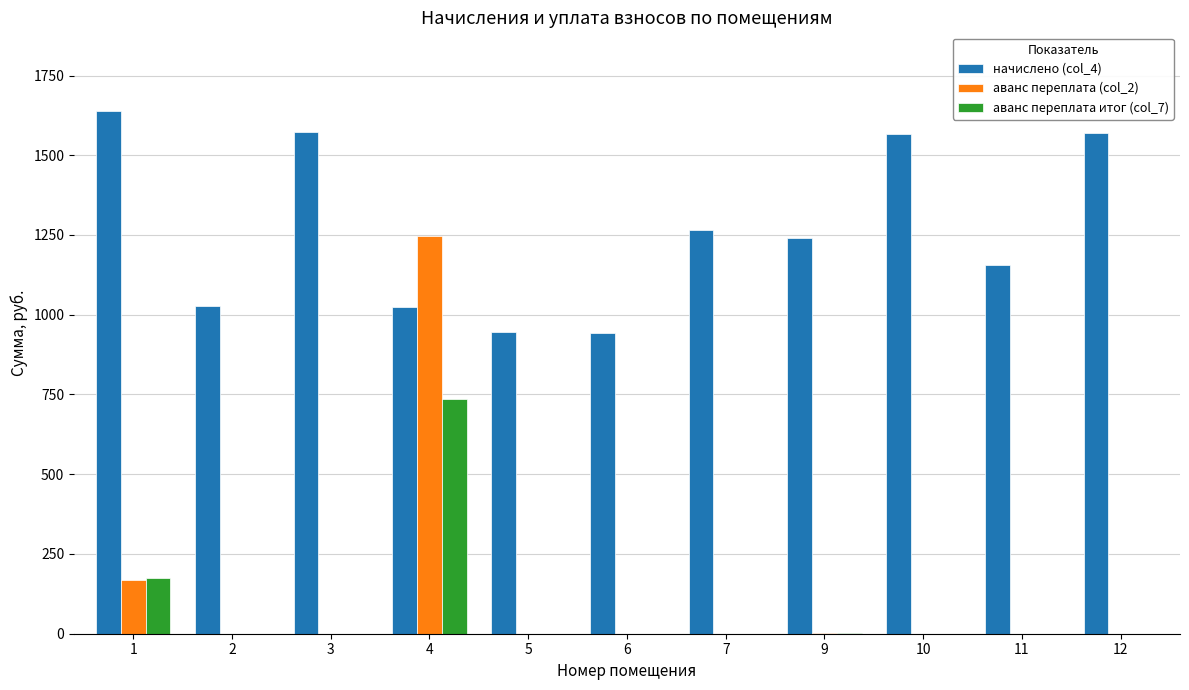

What is the maximum value shown in the chart?

1639.4